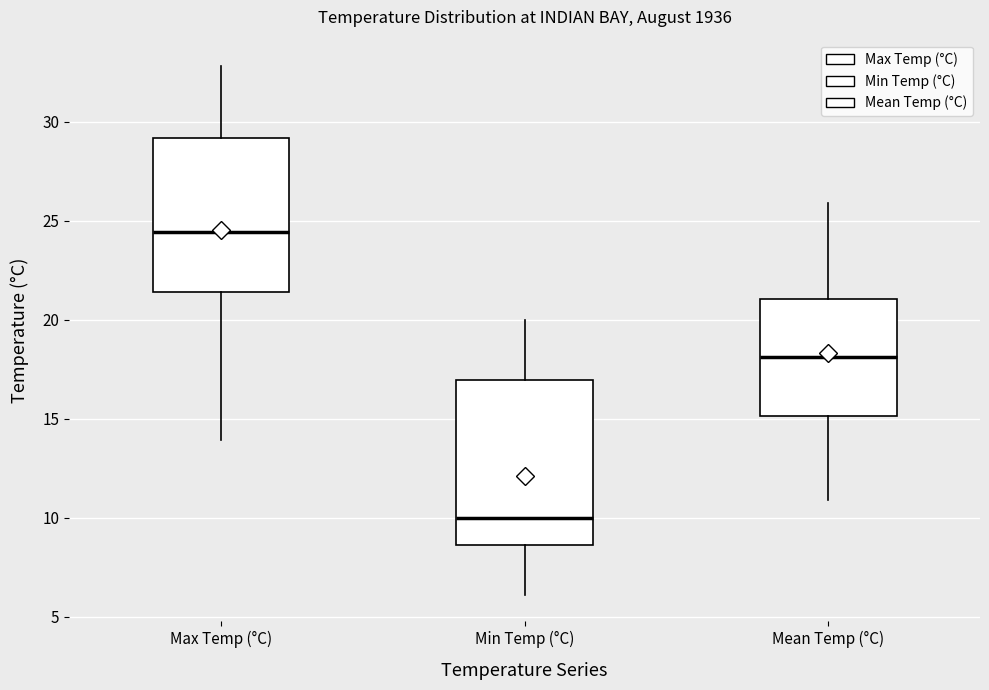

Which box is the tallest, from its lower edge to its upper edge?

Min Temp (°C)